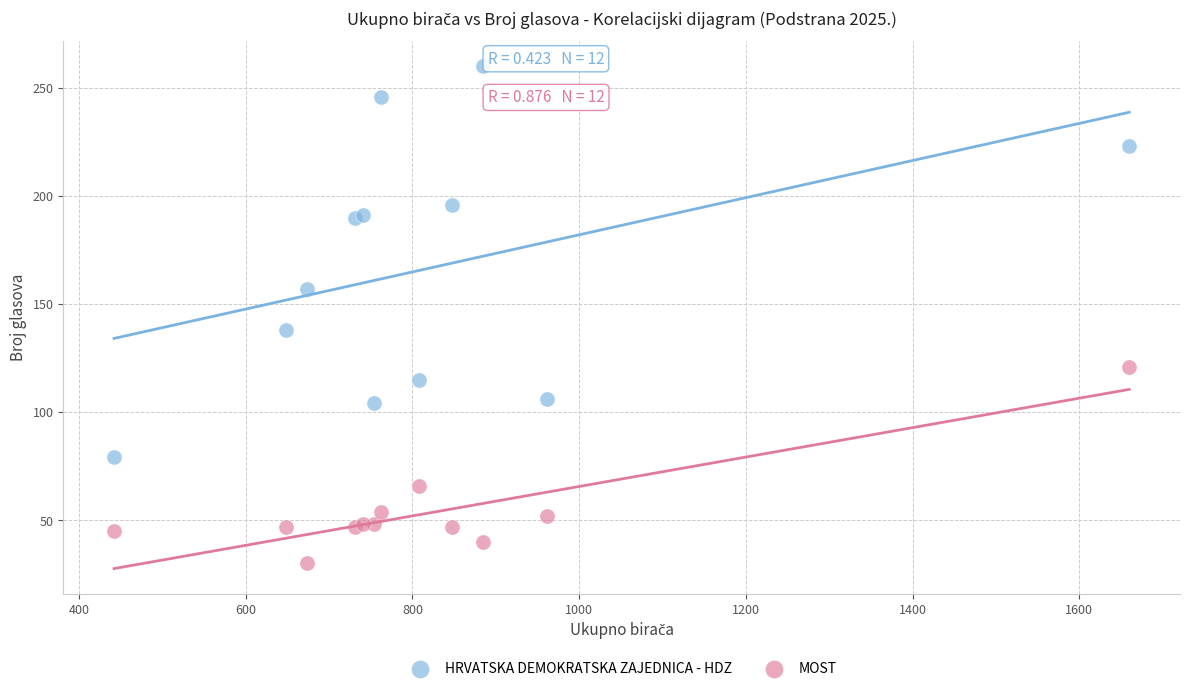

In the MOST series, what Y value is closest to 75?

66